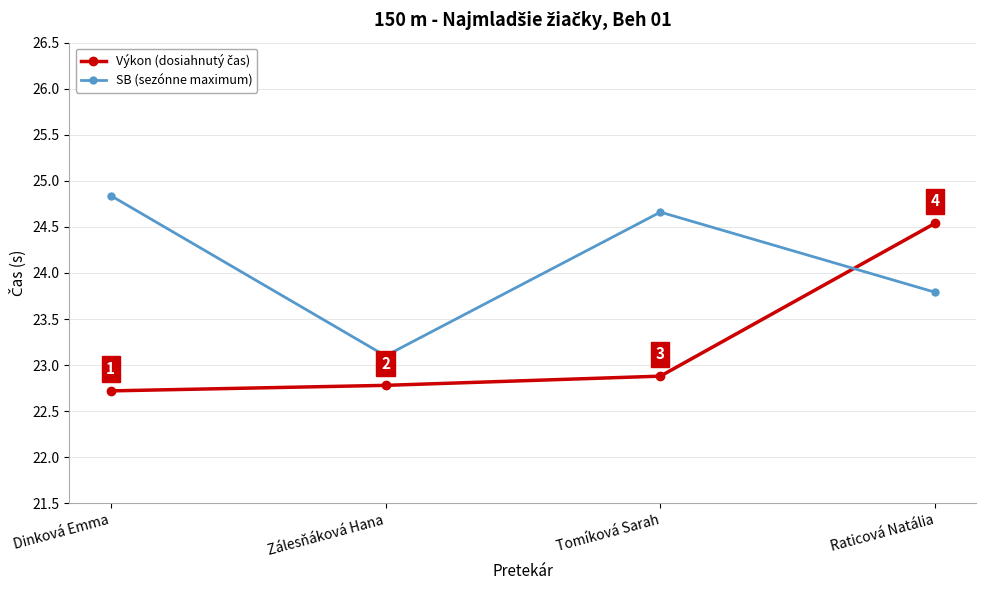

Which series changed the most between Dinková Emma and Zálesňáková Hana?

SB (sezónne maximum)